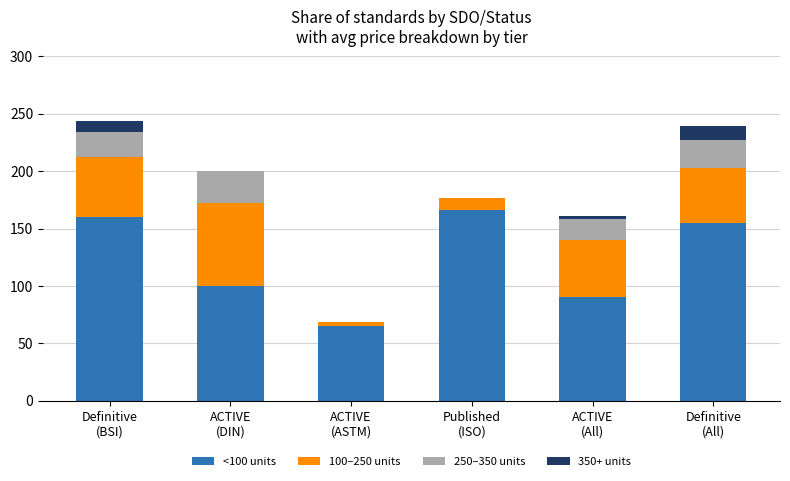

Does the chart contain stacked bars?

Yes